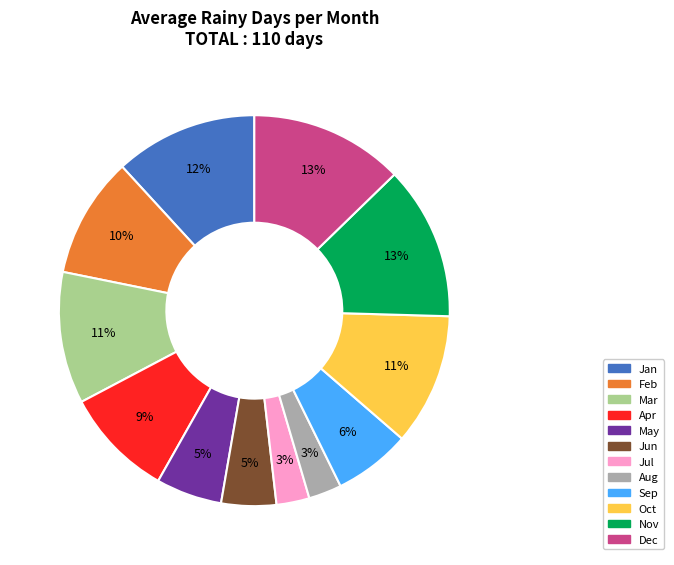

Between Sep and Mar, which is larger?

Mar